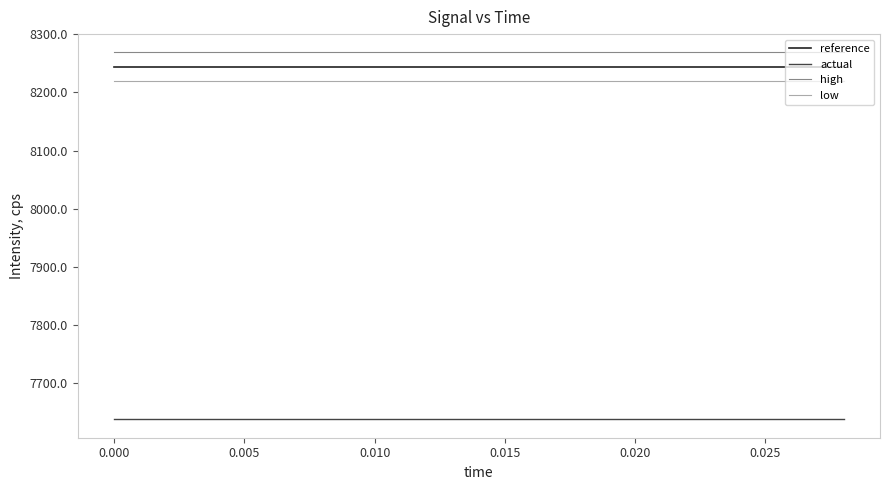

True or false: actual and high intersect in this chart.

False